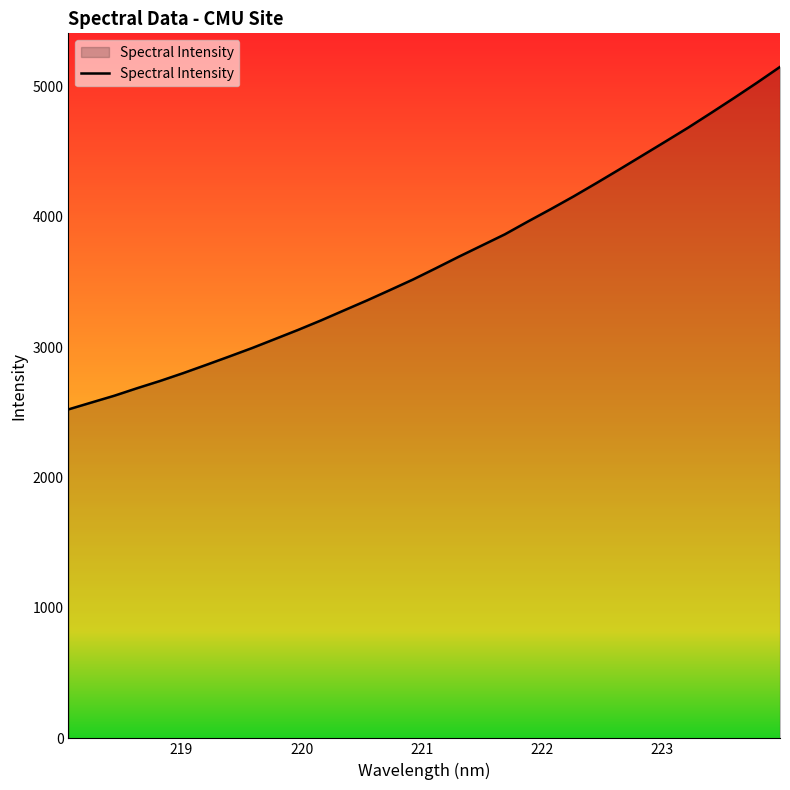

What is the maximum value shown in the chart?

5149.1